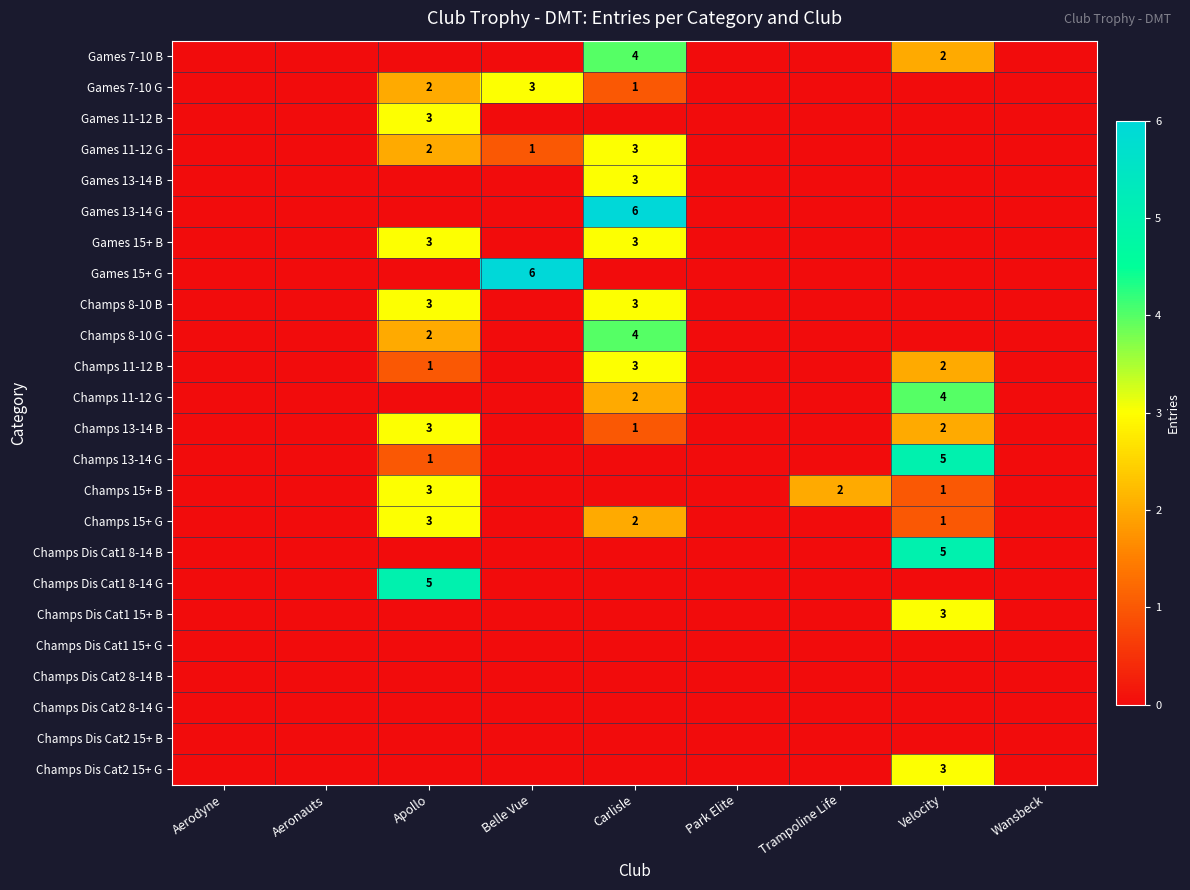

How many distinct data groups are displayed?

24